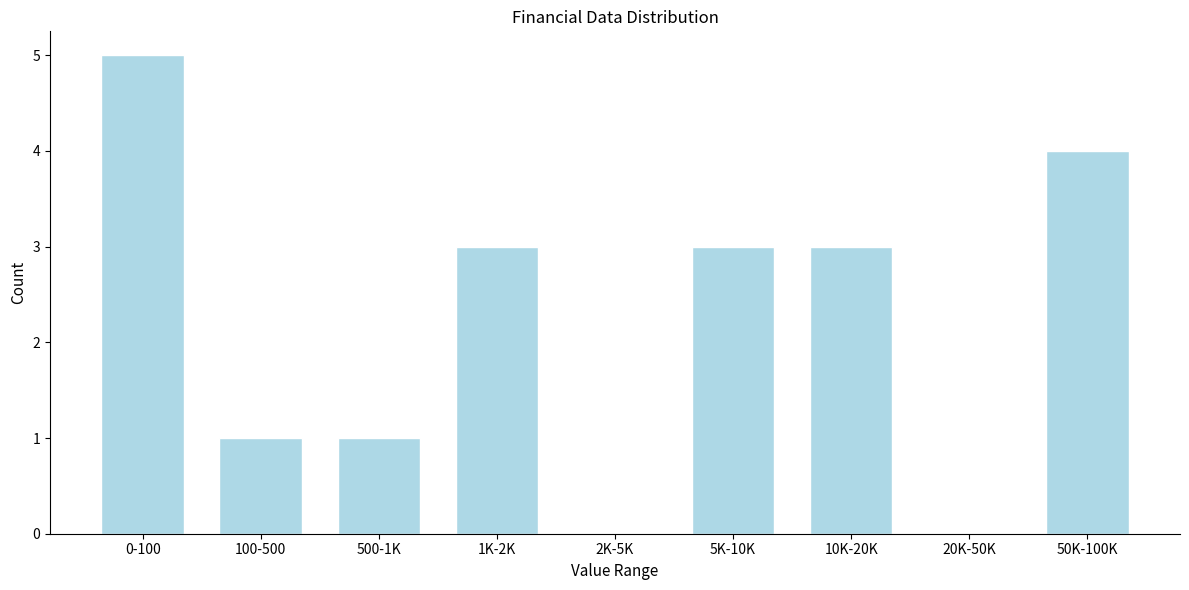

Reading left to right, what are all the values shown in this chart?

0-100=5	100-500=1	500-1K=1	1K-2K=3	2K-5K=0	5K-10K=3	10K-20K=3	20K-50K=0	50K-100K=4